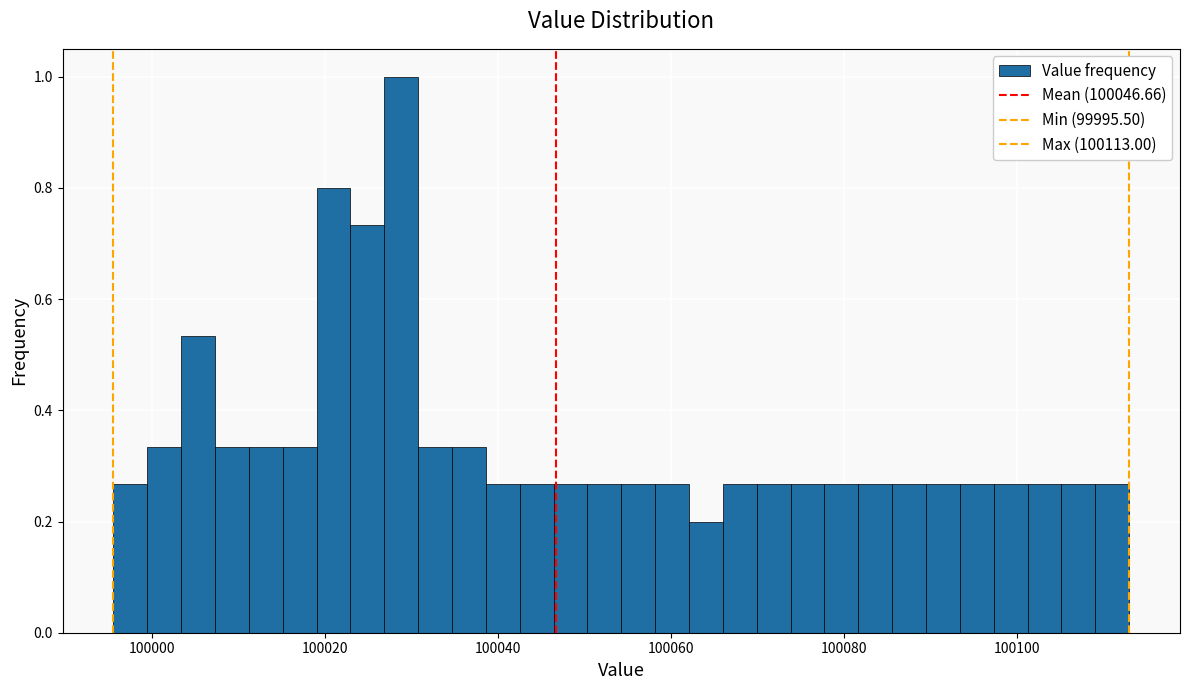

Around what value on the x-axis is the tallest bar? Give the approximate position of its centre, as read against the axis.

100028